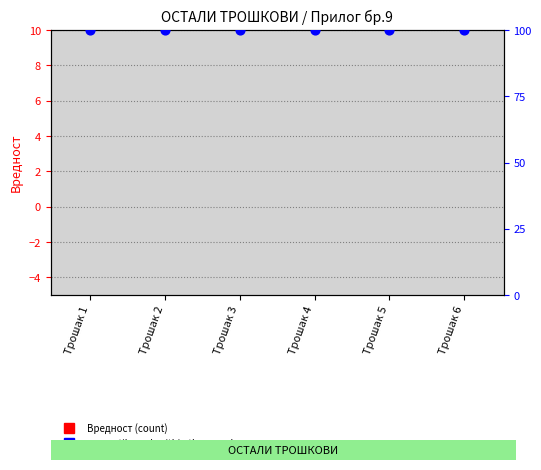

What are all the series names shown in the legend?

Вредност (count), percentile rank within the sample